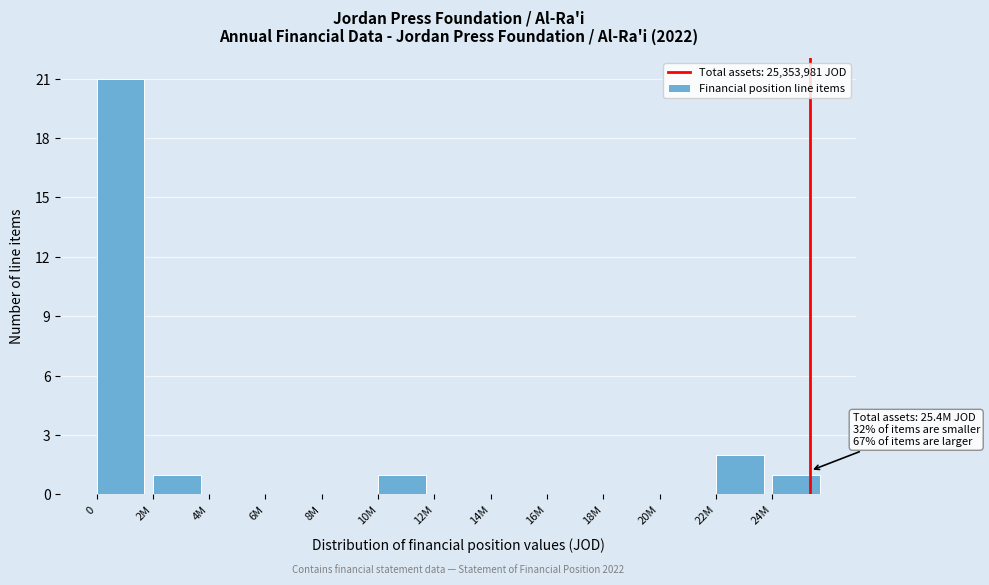

Reading left to right, what are all the values shown in this chart?

0=21	2M=1	4M=0	6M=0	8M=0	10M=1	12M=0	14M=0	16M=0	18M=0	20M=0	22M=2	24M=1